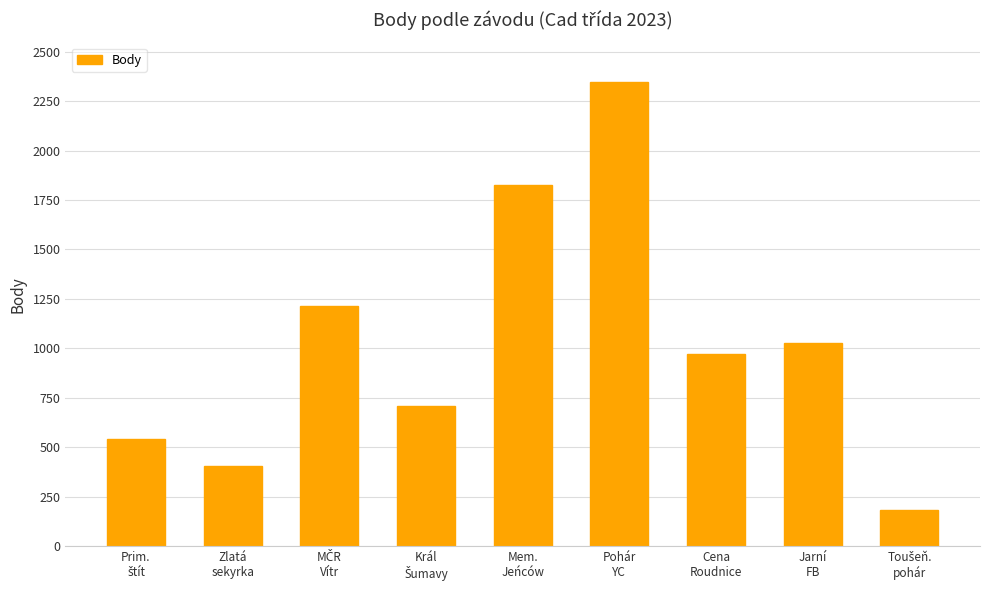

What is the average value?

1024